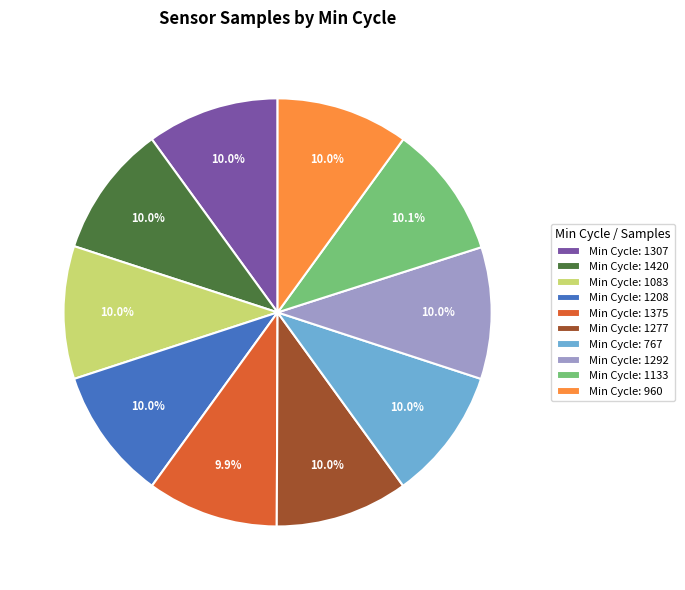

What is the total percentage of Min Cycle: 1420 and Min Cycle: 1292?

20.0%